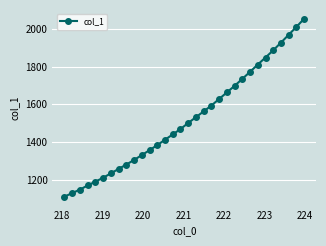

What is the sum of all values?

48634.3